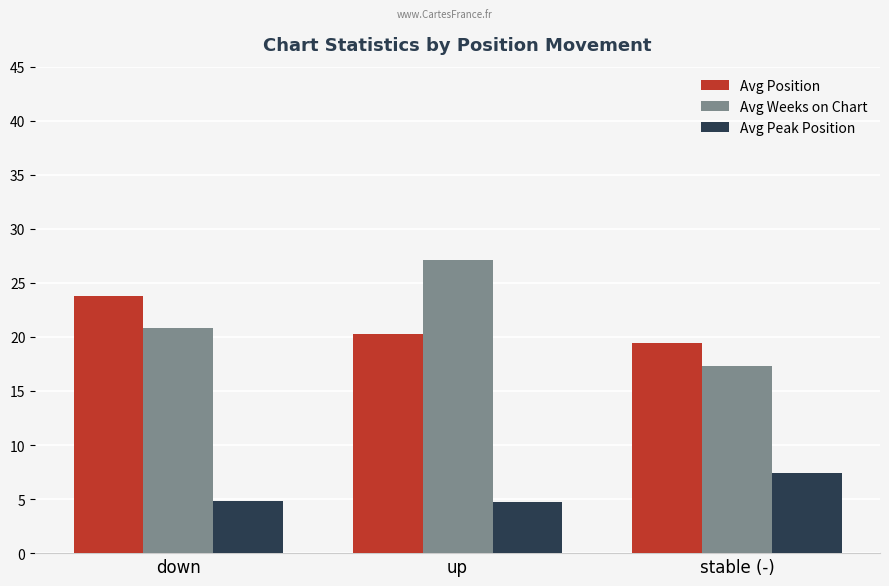

How many values in the Avg Position series are below 20?

1